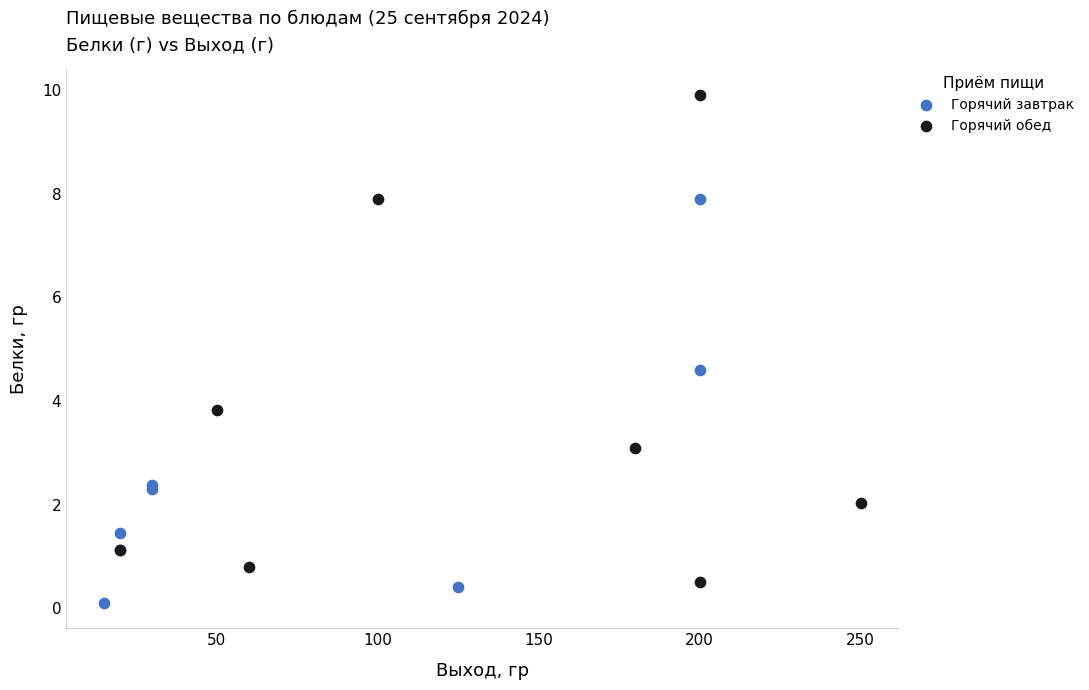

Which series has the largest Y range (max minus min)?

Горячий обед